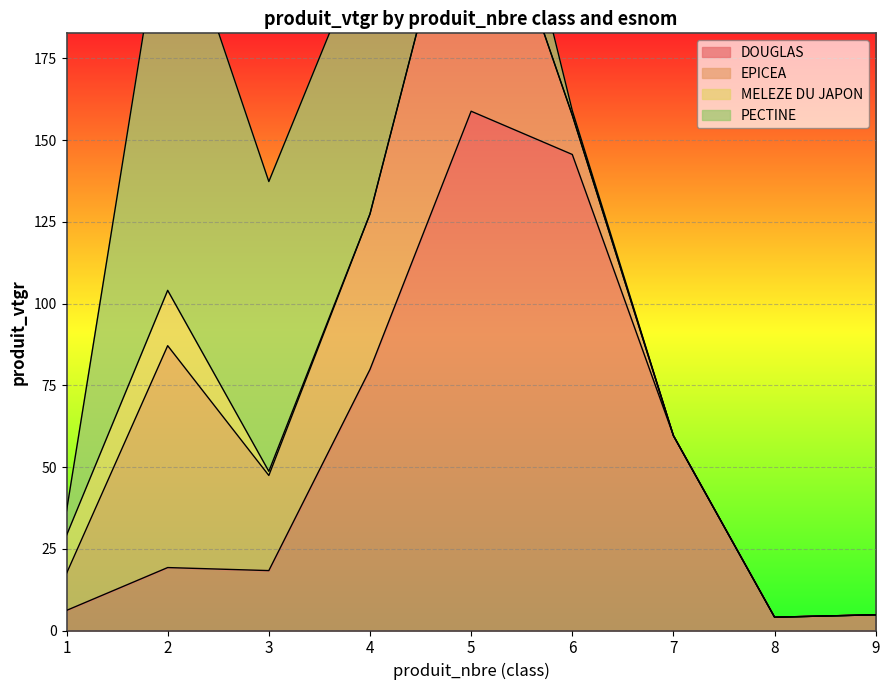

At how many categories does at least one series exceed 55?

6